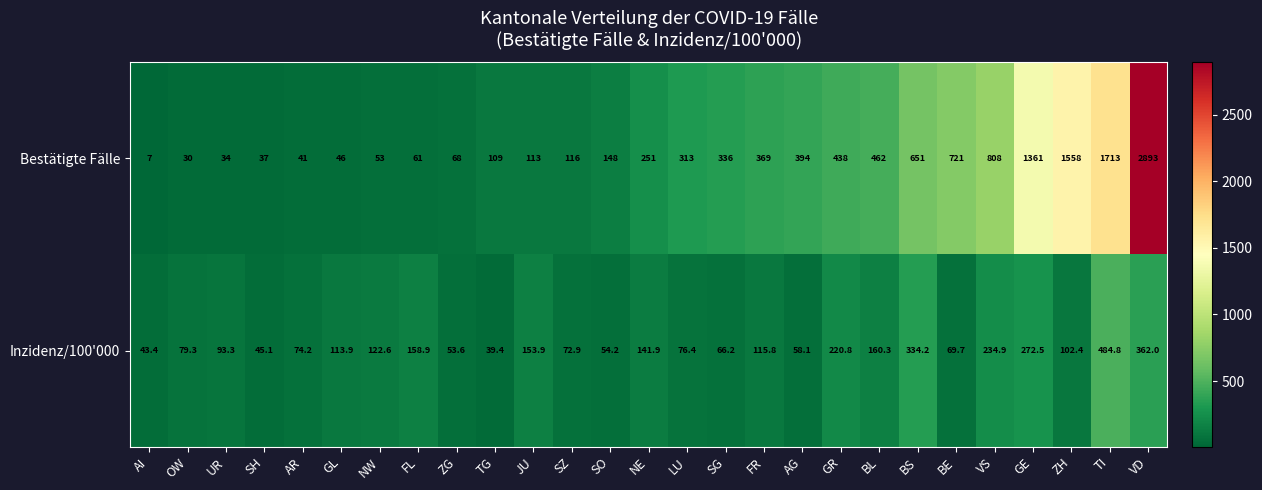

Count the number of data series in this chart.

2